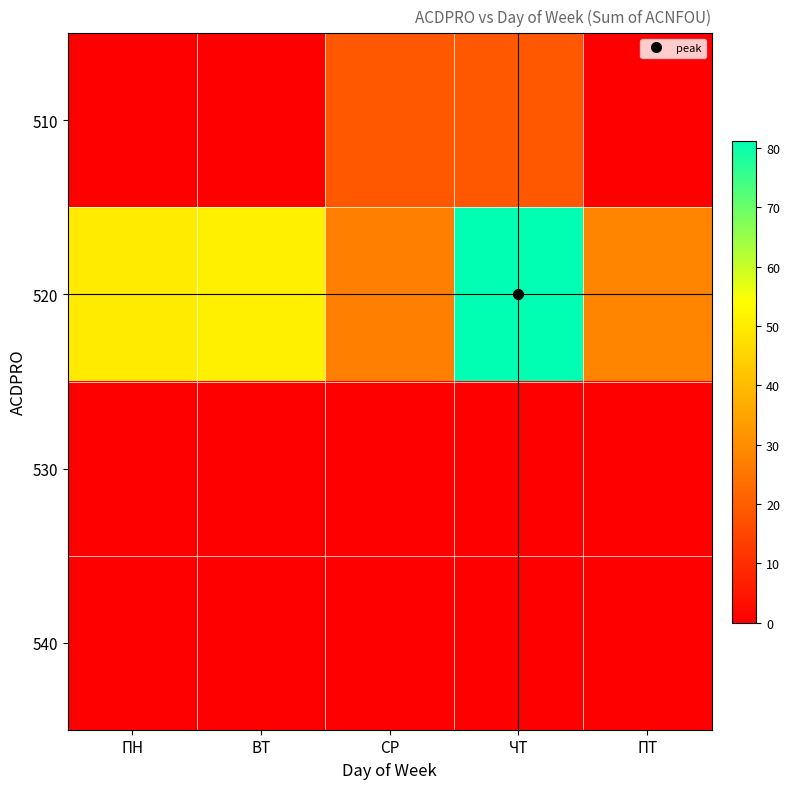

Which series has the largest range (max minus min)?

520